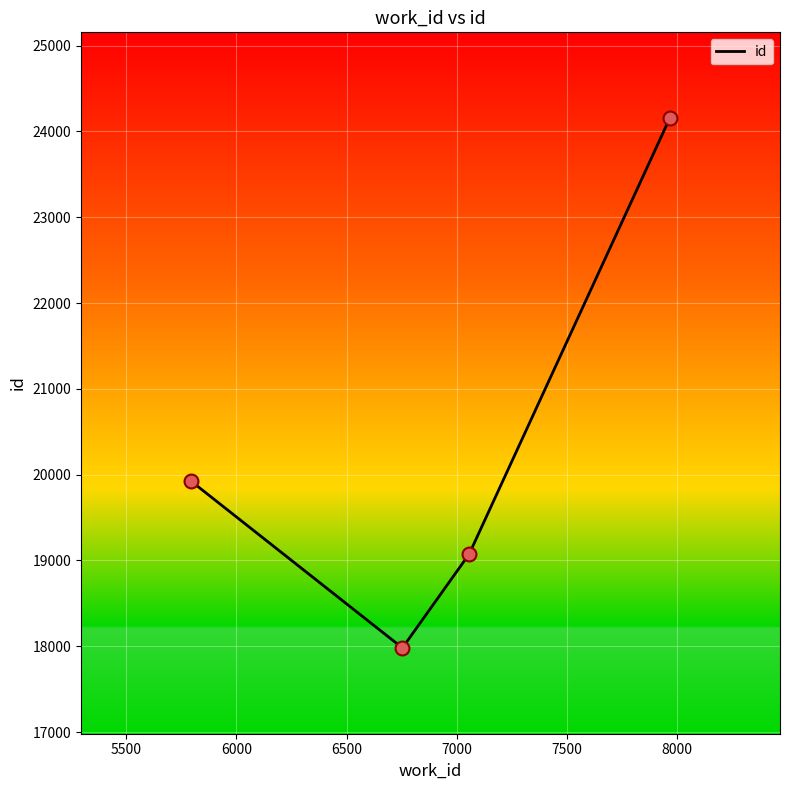

What is the smallest value displayed?

17981